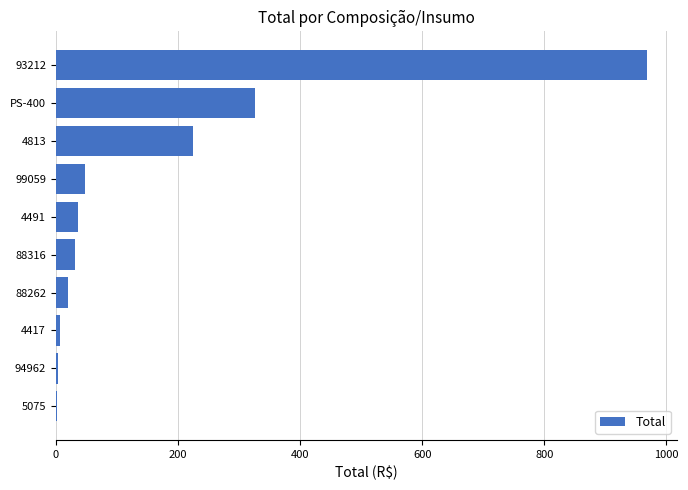

What is the greatest value displayed?

968.8